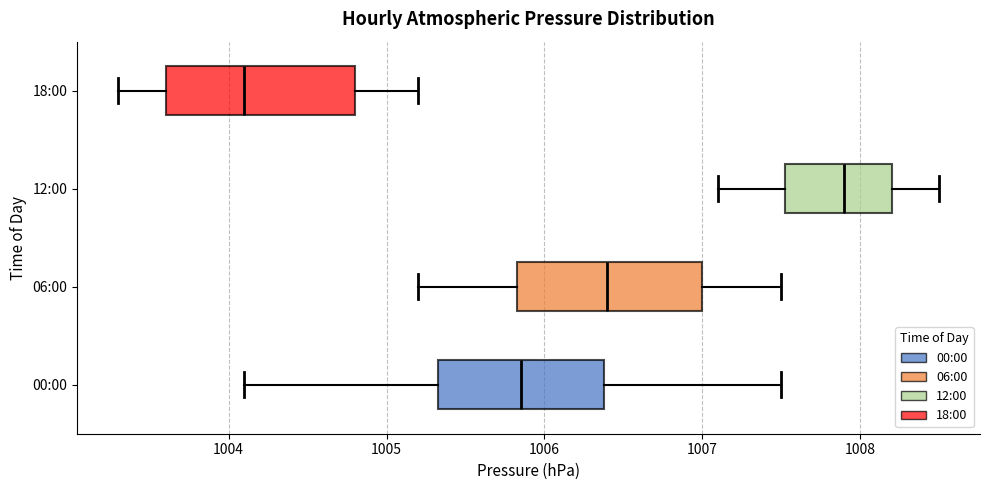

Reading bottom to top, read every box against the x-axis: the position of its median line, the range the box covers, and the ends of its whiskers. The values are not printed on the chart, so give them approximately, as read against the axis.

00:00: median 1005.9, box 1005.3 to 1006.4, whiskers 1004.1 to 1007.5
06:00: median 1006.4, box 1005.8 to 1007.0, whiskers 1005.2 to 1007.5
12:00: median 1007.9, box 1007.5 to 1008.2, whiskers 1007.1 to 1008.5
18:00: median 1004.1, box 1003.6 to 1004.8, whiskers 1003.3 to 1005.2